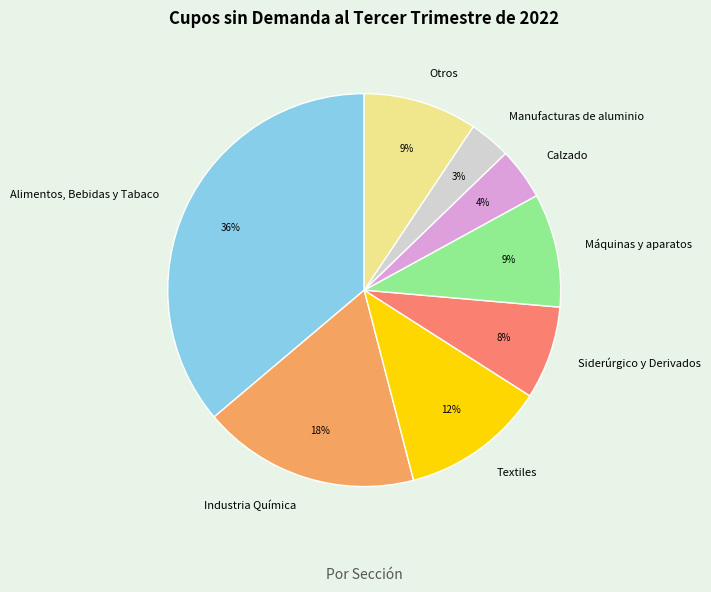

What is the ratio of the value at Manufacturas de aluminio to the value at Siderúrgico y Derivados?

0.4